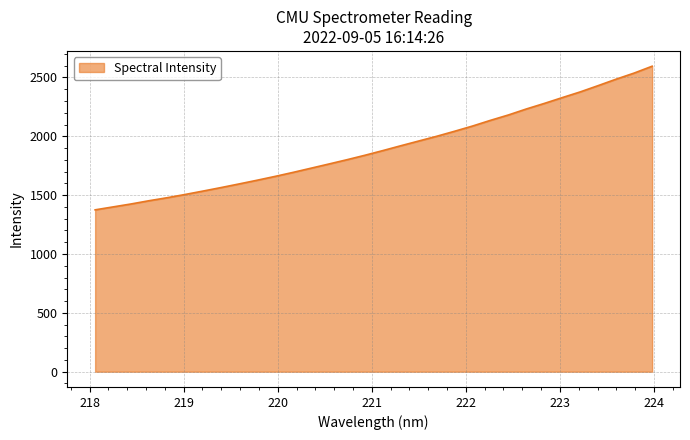

What is the maximum value shown in the chart?

2595.5